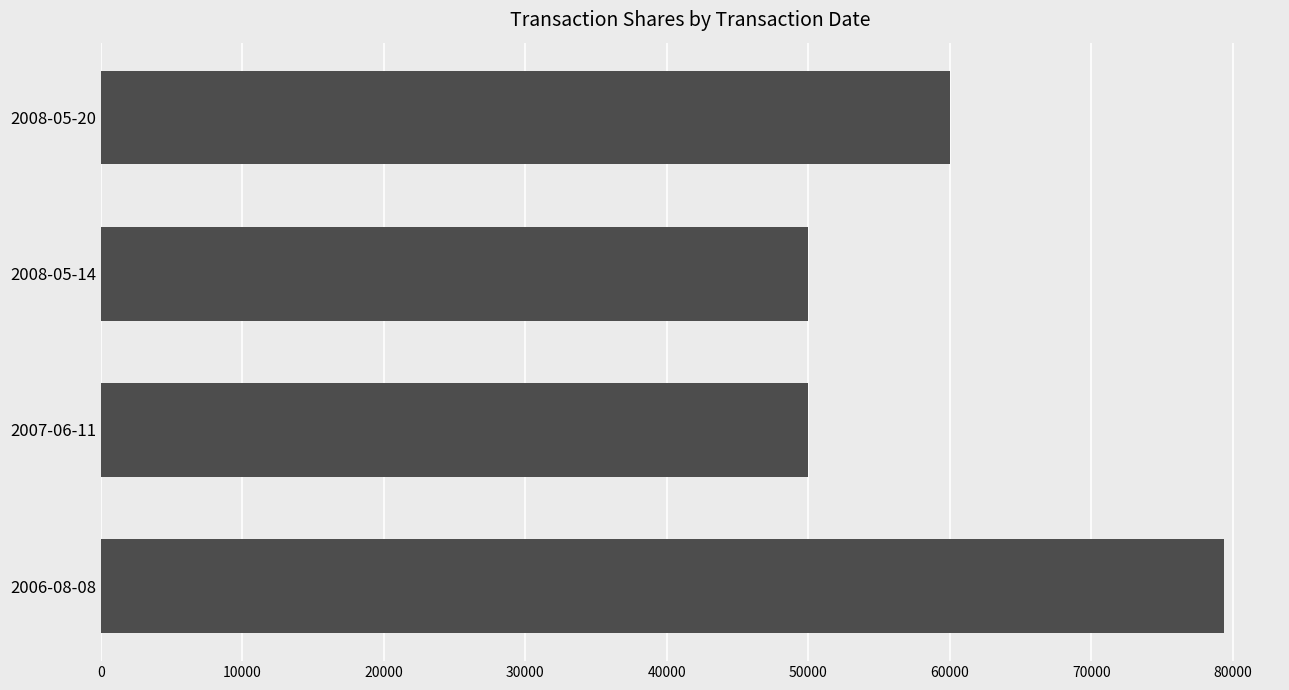

What is the ratio of the value at 2006-08-08 to the value at 2008-05-14?

1.6